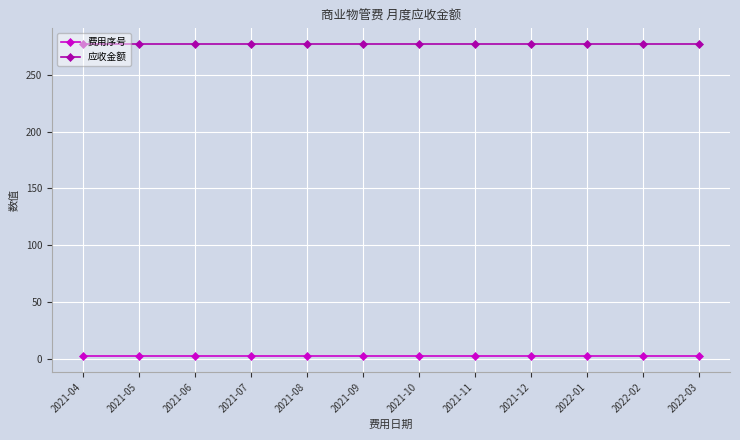

True or false: 费用序号 and 应收金额 intersect in this chart.

False